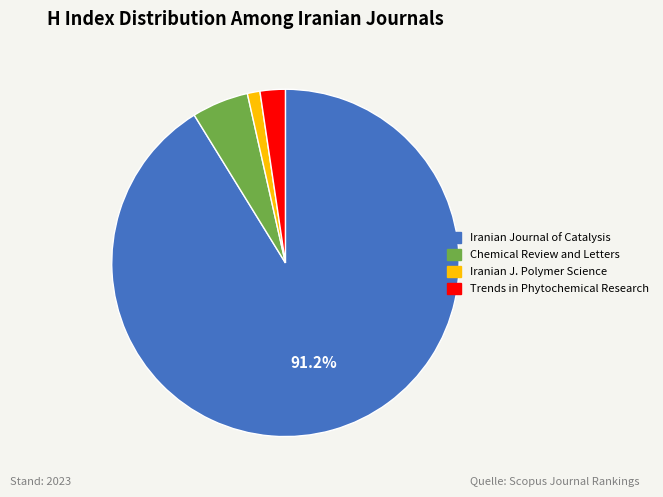

Is there a majority slice in this chart?

Yes